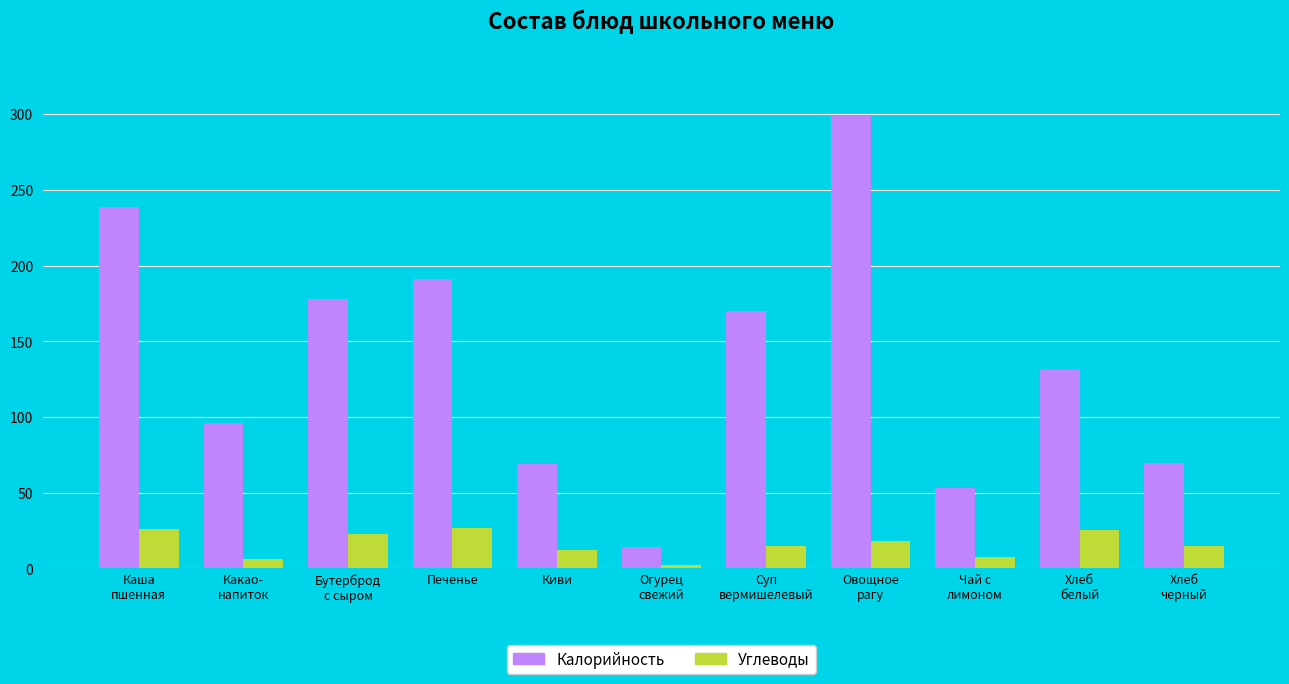

At Хлеб
белый, list the series in order from smallest to largest.

Углеводы, Калорийность